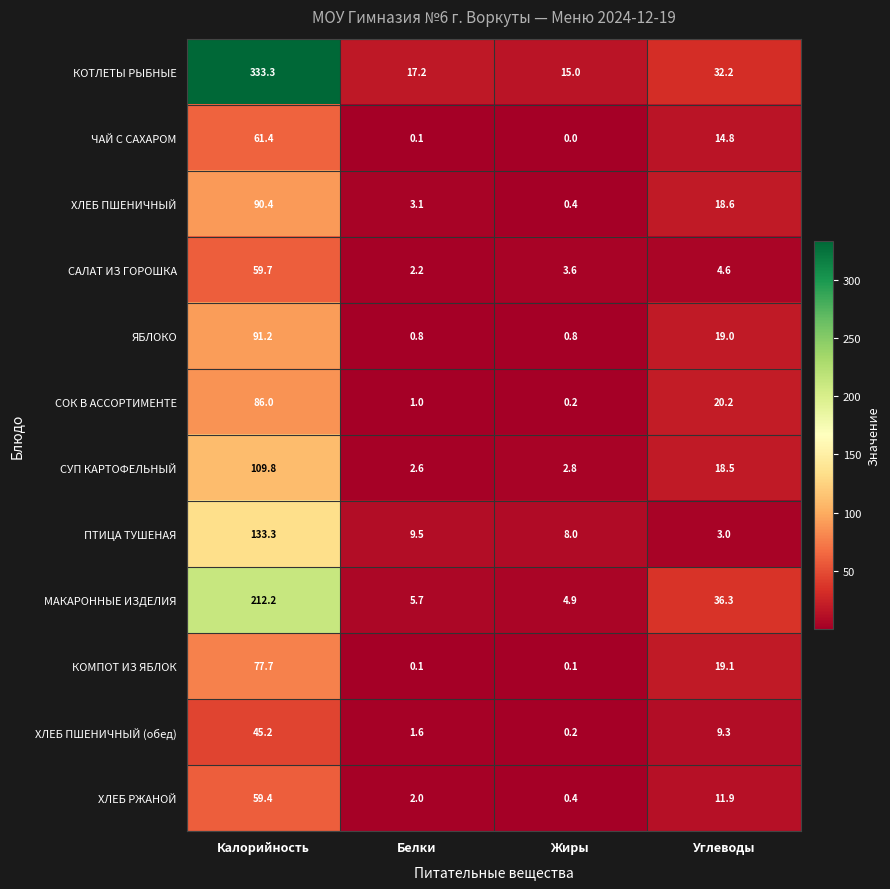

Rank the categories by САЛАТ ИЗ ГОРОШКА value from lowest to highest.

Белки, Жиры, Углеводы, Калорийность